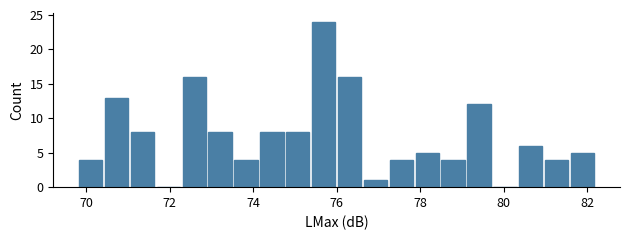

Around what value on the x-axis is the tallest bar? Give the approximate position of its centre, as read against the axis.

75.6